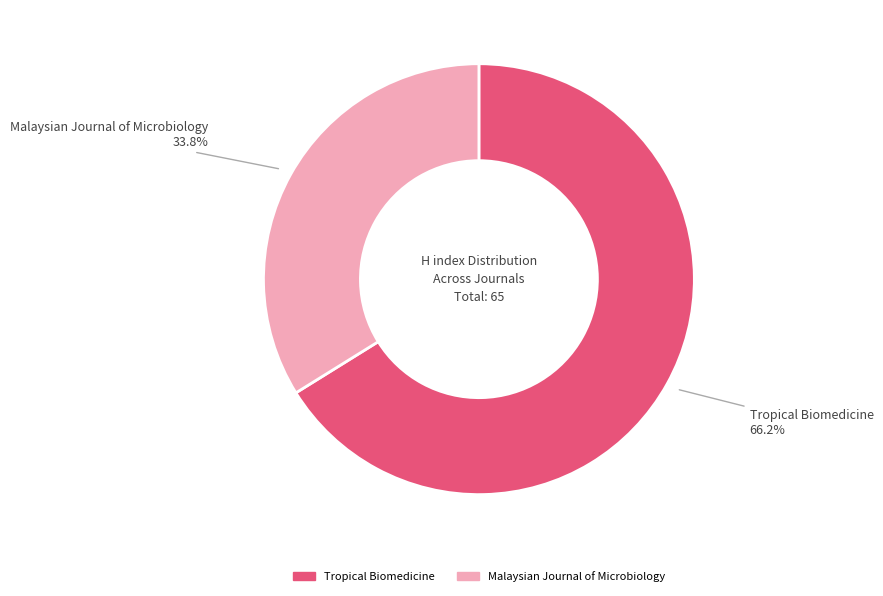

To the nearest percent, what portion does Malaysian Journal of Microbiology represent?

34%